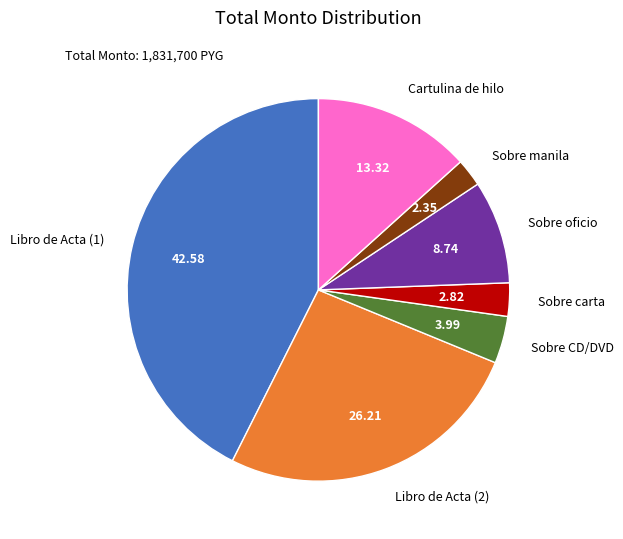

Approximately how many times larger is the value at Cartulina de hilo compared to Sobre manila?

5.7